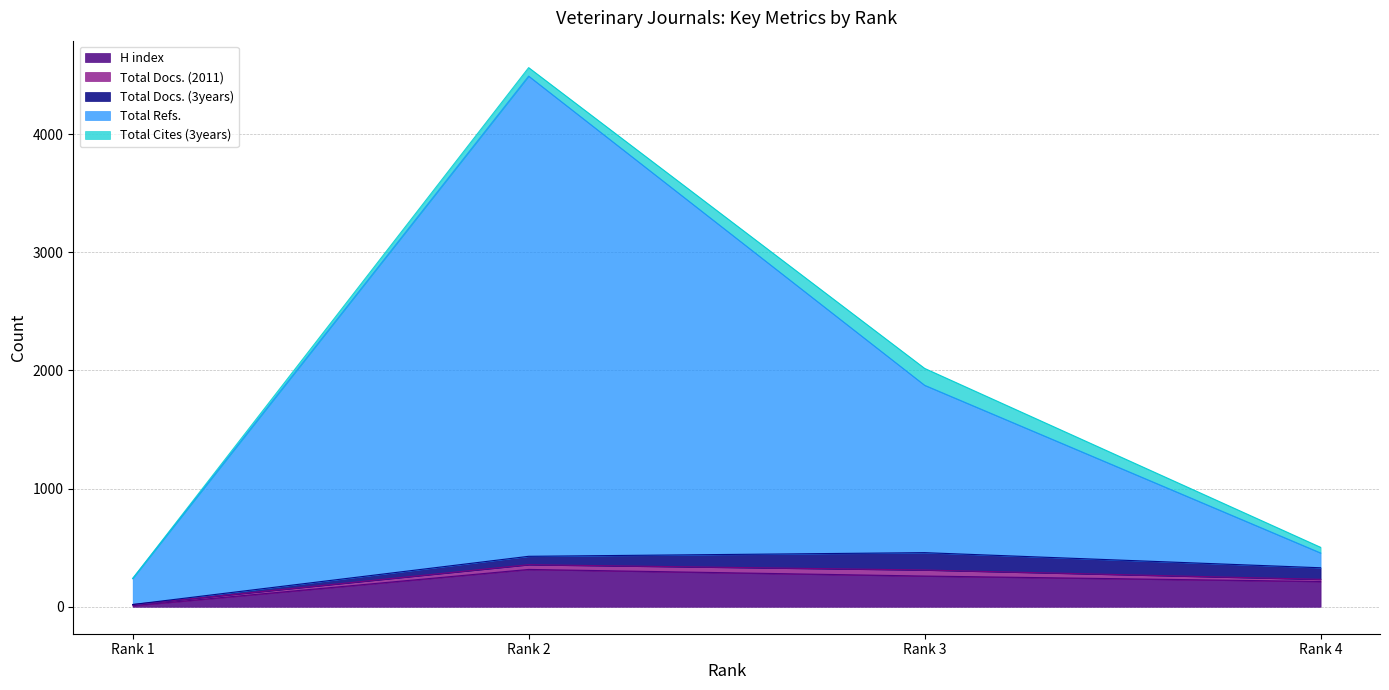

Which series has the largest range (max minus min)?

Total Refs.